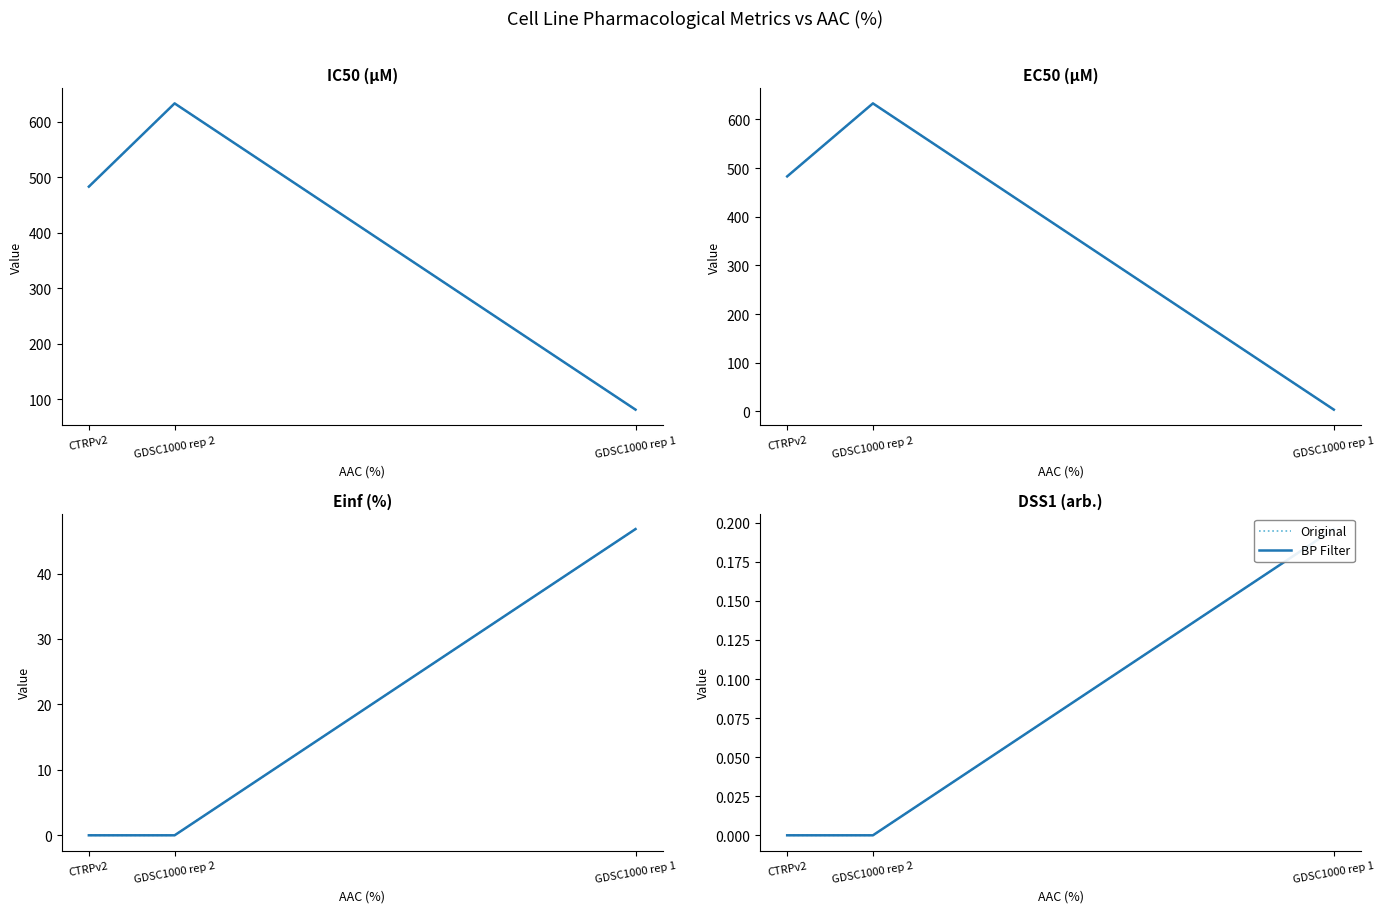

At GDSC1000 rep 2, list the series in order from largest to smallest.

Original, BP Filter